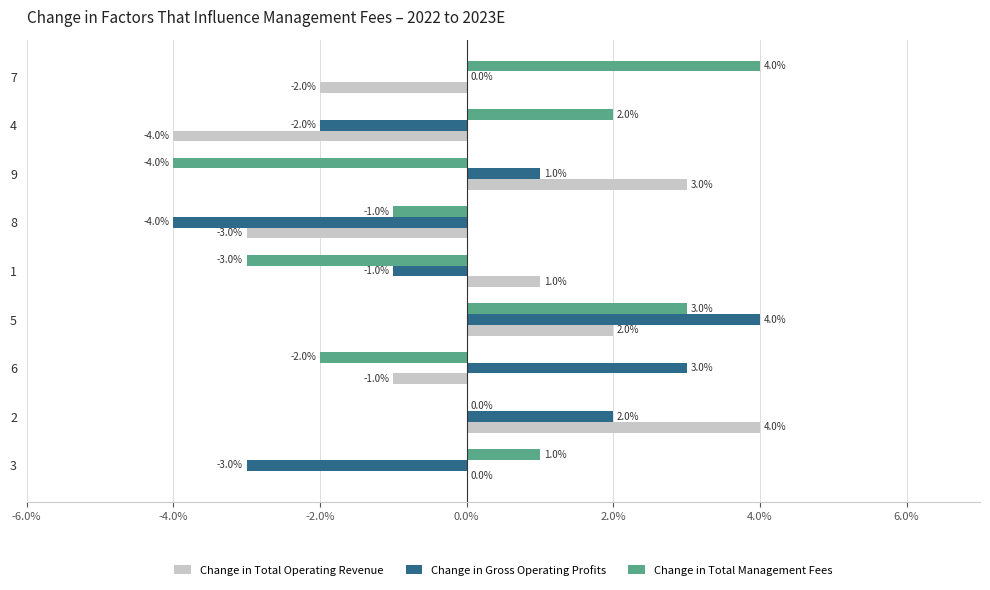

What is the approximate value of Change in Total Management Fees at 1?

-3